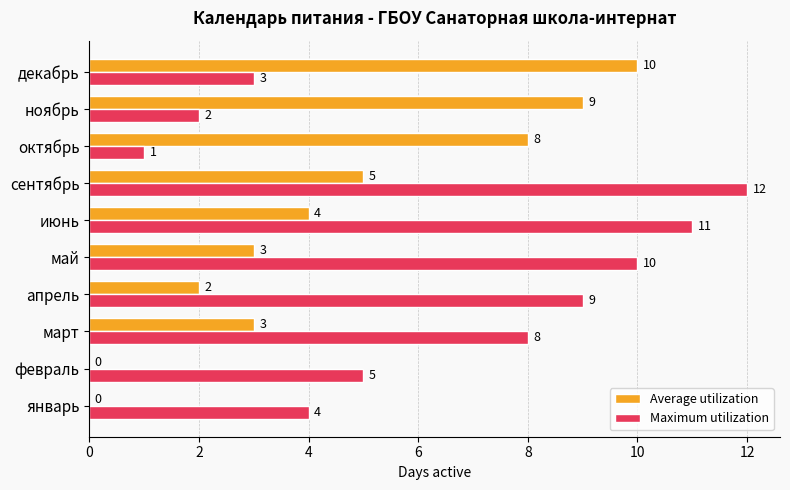

At which category is the sum across all series the highest?

сентябрь